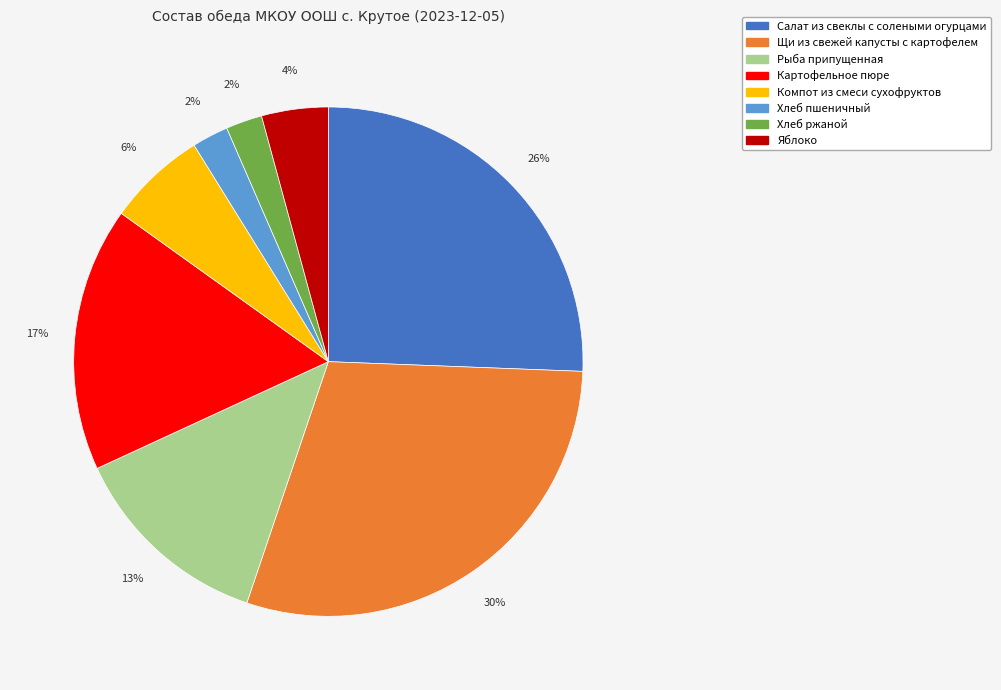

What is the largest slice in the pie chart?

Щи из свежей капусты с картофелем